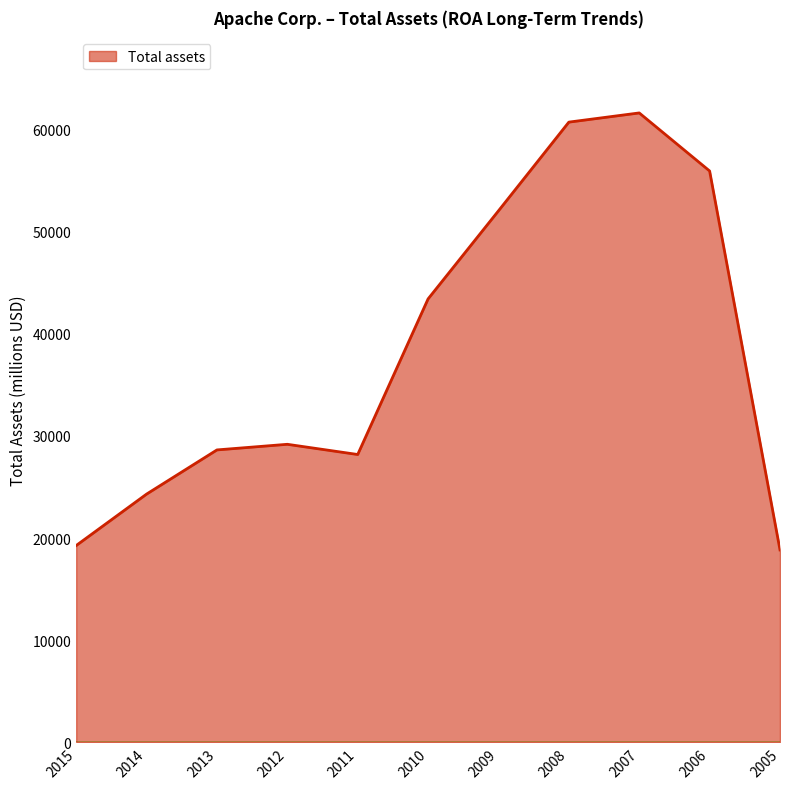

What is the average value?

38385